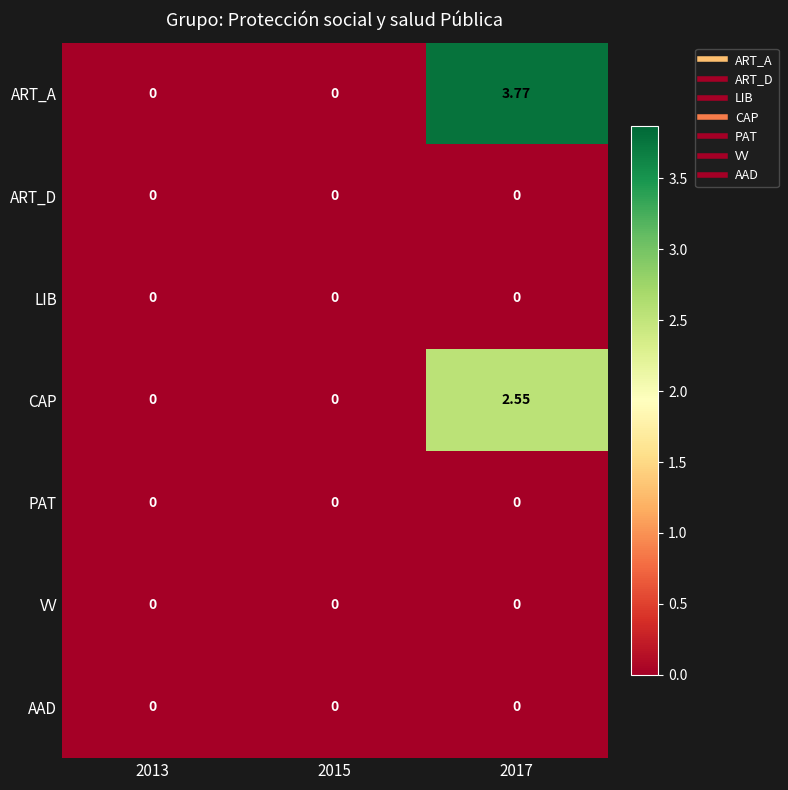

Which series has the largest range (max minus min)?

ART_A